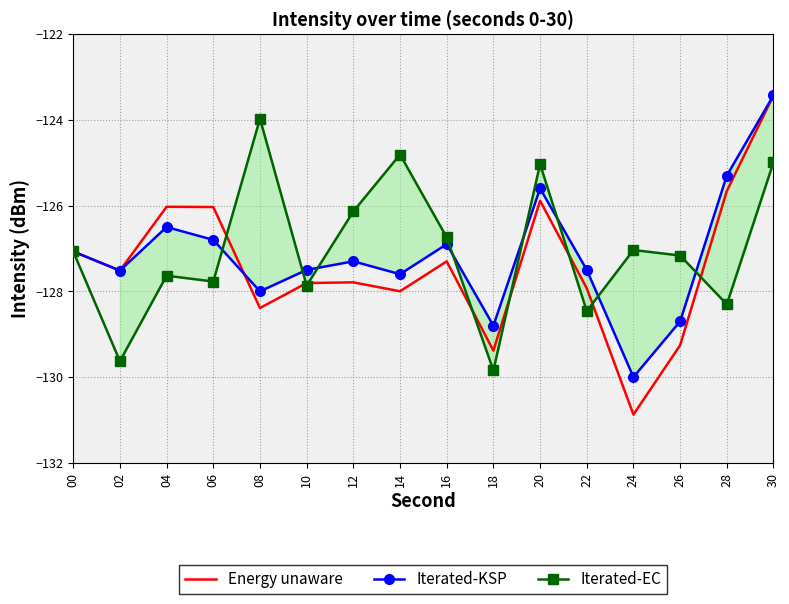

What is the difference between the highest and lowest values at 18?

1.0